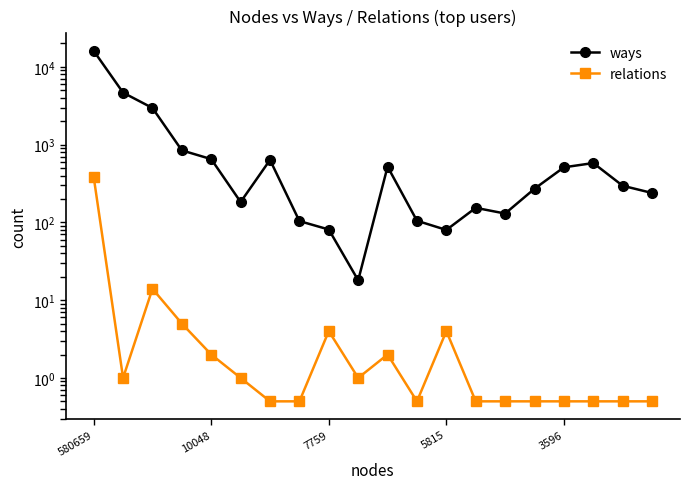

Reading left to right, transcribe all the data shown in this chart.

ways: 16073.0	4664.0	2961.0	844.0	651.0	183.0	636.0	104.0	81.0	18.0	521.0	105.0	80.0	154.0	130.0	271.0	511.0	580.0	296.0	239.0
relations: 385.0	1.0	14.0	5.0	2.0	1.0	0.5	0.5	4.0	1.0	2.0	0.5	4.0	0.5	0.5	0.5	0.5	0.5	0.5	0.5